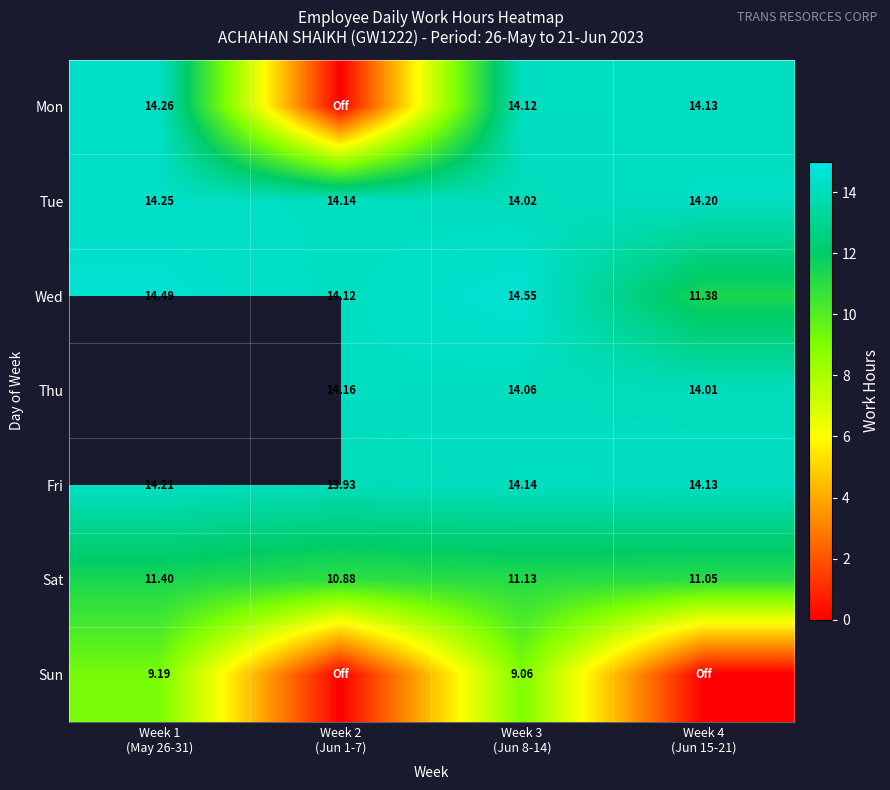

What is the average value of the Mon series?

10.6